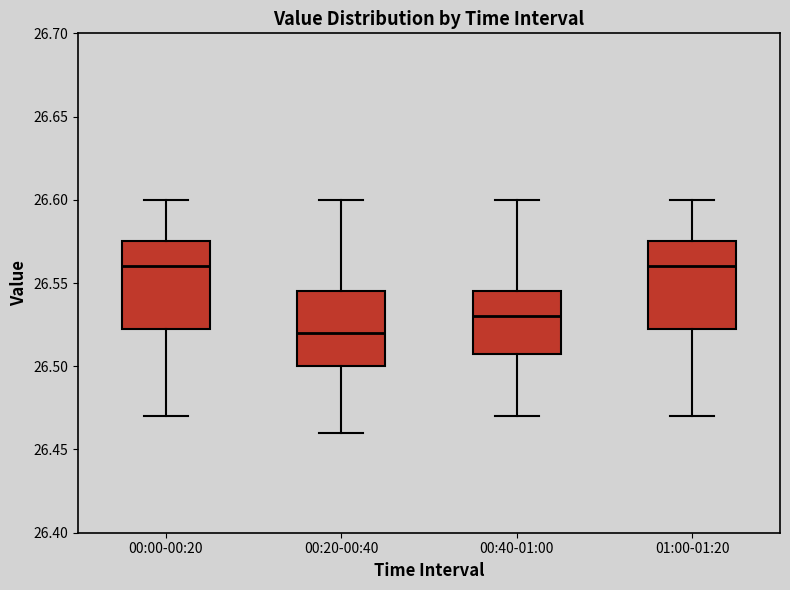

Where is the lower edge of the box for 00:00-00:20 on the y-axis? The values are not printed on the chart, so give them approximately, as read against the axis.

26.525